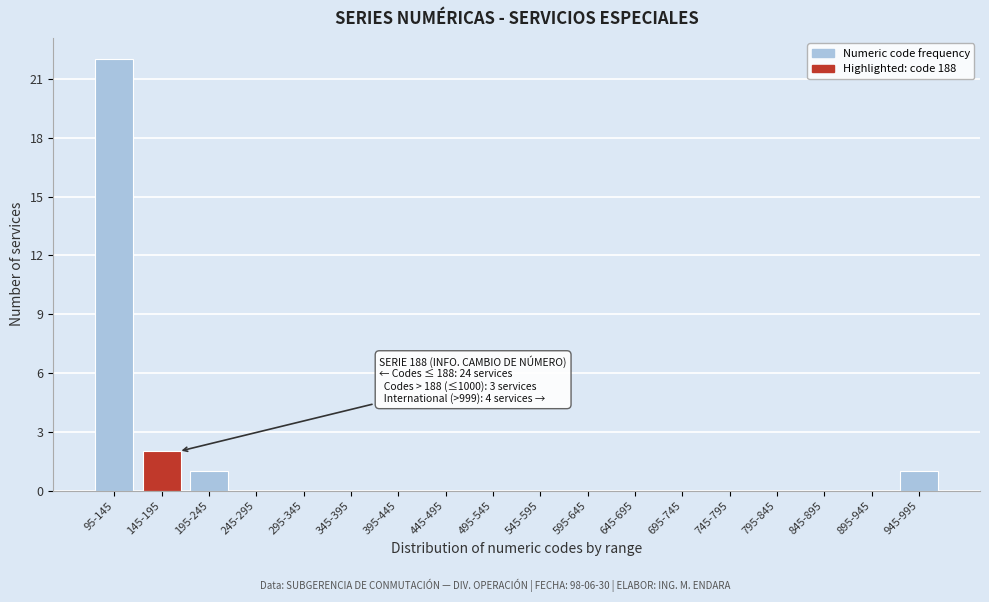

Reading left to right, transcribe all the data shown in this chart.

95-145=22	145-195=2	195-245=1	245-295=0	295-345=0	345-395=0	395-445=0	445-495=0	495-545=0	545-595=0	595-645=0	645-695=0	695-745=0	745-795=0	795-845=0	845-895=0	895-945=0	945-995=1